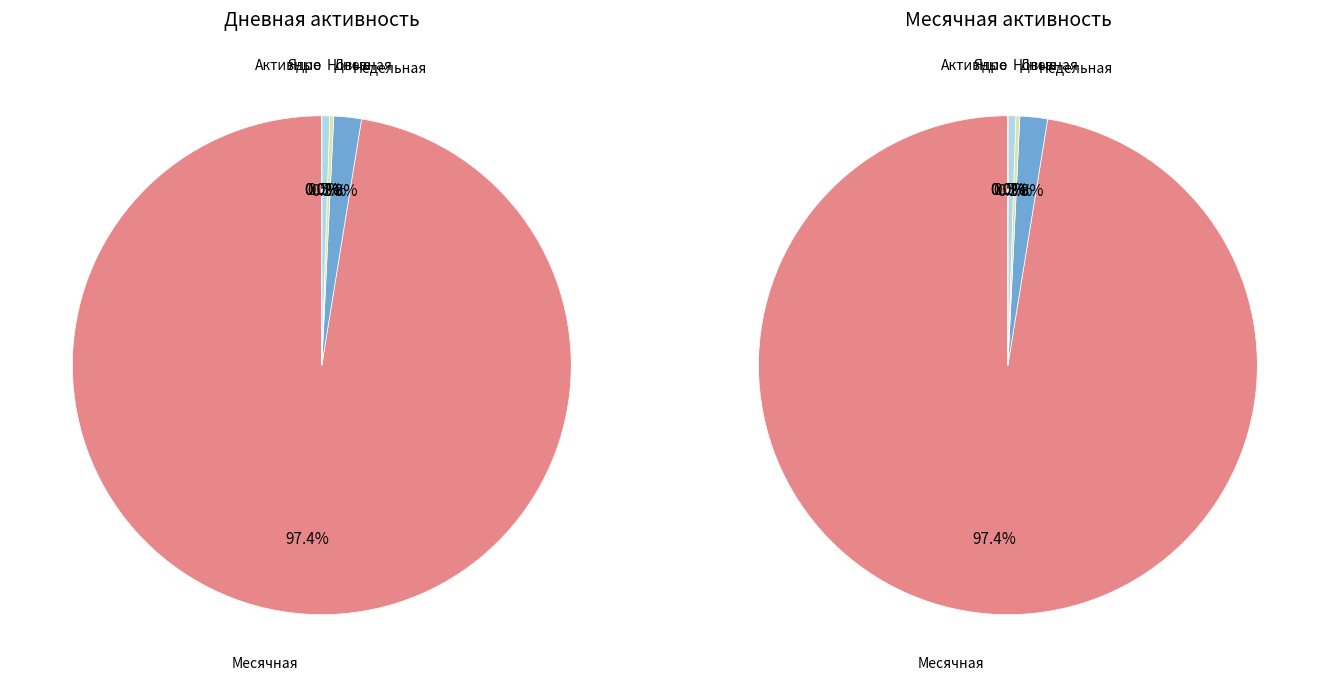

What portion of the pie excludes 2?

100.0%